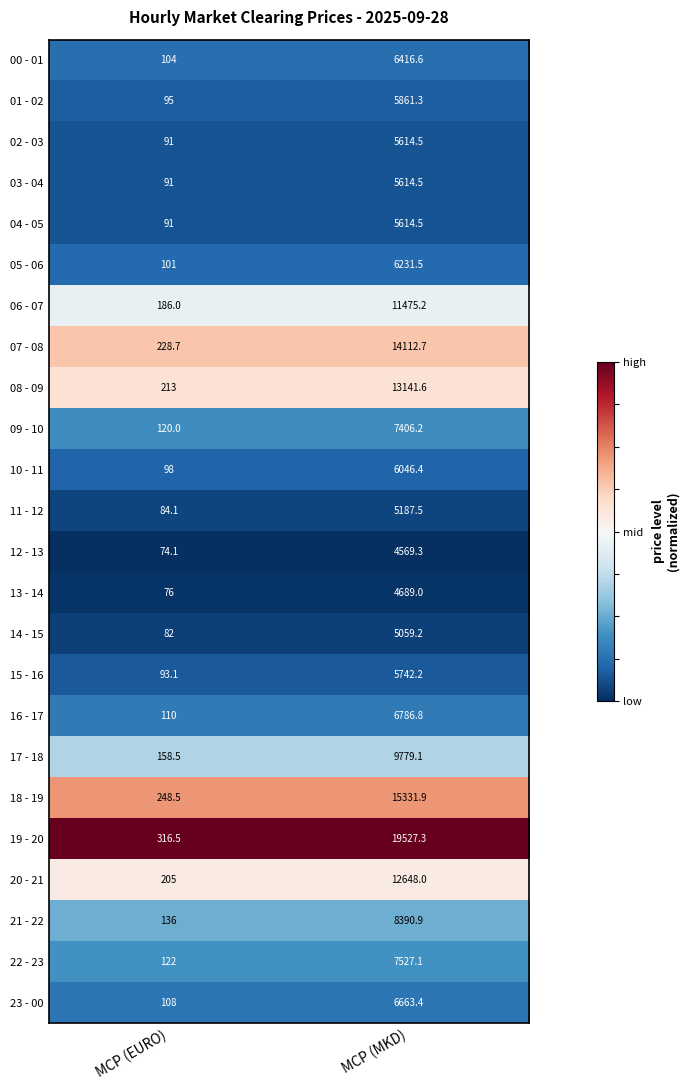

True or false: 17 - 18 has a value of 238.3 at MCP (EURO).

False